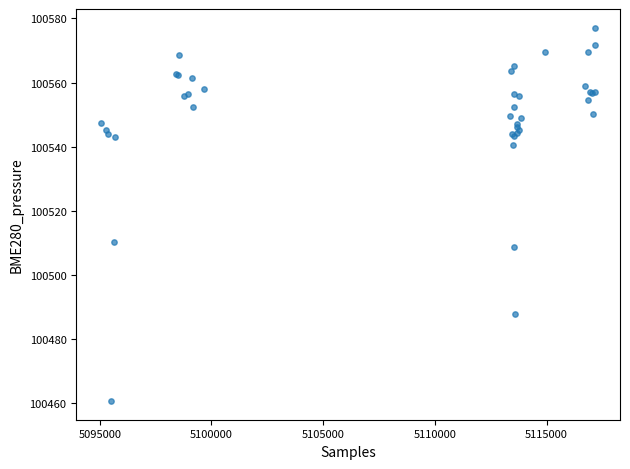

What Y value in the scatter plot is closest to 100518?

100510.4